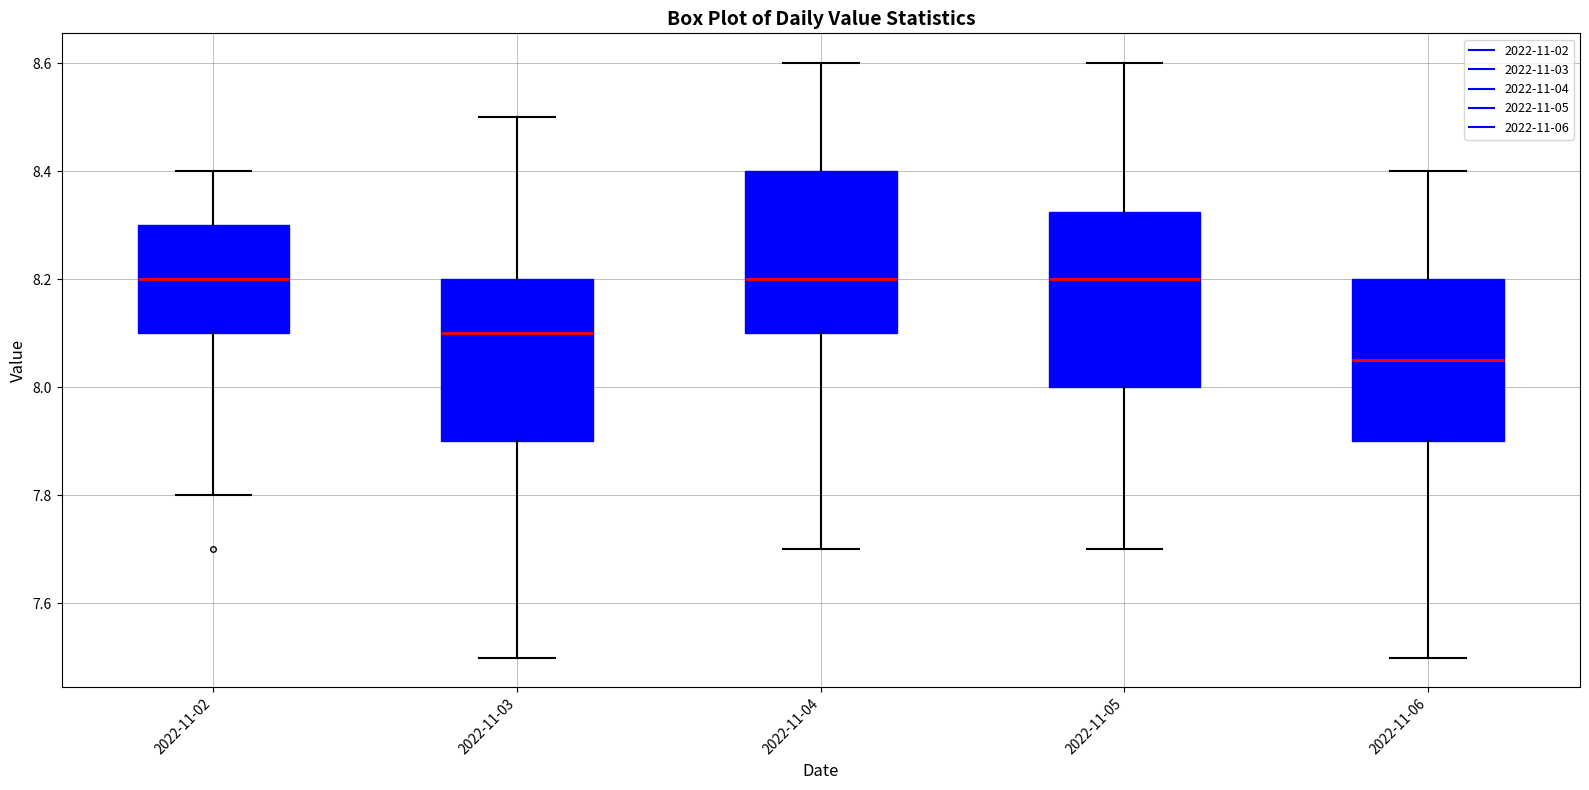

Reading left to right, read every box against the y-axis: the position of its median line, the range the box covers, and the ends of its whiskers. The values are not printed on the chart, so give them approximately, as read against the axis.

2022-11-02: median 8.20, box 8.10 to 8.30, whiskers 7.80 to 8.40
2022-11-03: median 8.10, box 7.90 to 8.20, whiskers 7.50 to 8.50
2022-11-04: median 8.20, box 8.10 to 8.40, whiskers 7.70 to 8.60
2022-11-05: median 8.20, box 8.00 to 8.32, whiskers 7.70 to 8.60
2022-11-06: median 8.06, box 7.90 to 8.20, whiskers 7.50 to 8.40